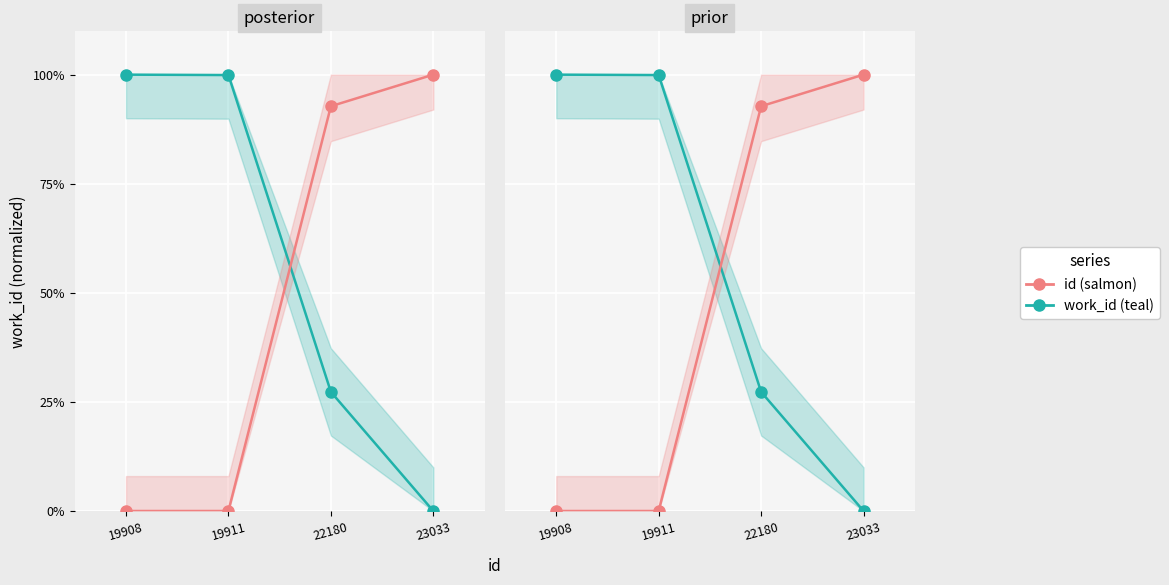

Reading left to right, what are all the values shown in this chart?

work_id (teal): 19908=100.0	19911=99.9	22180=27.3	23033=0.0
id (salmon): 19908=0.0	19911=0.0	22180=92.8	23033=100.0